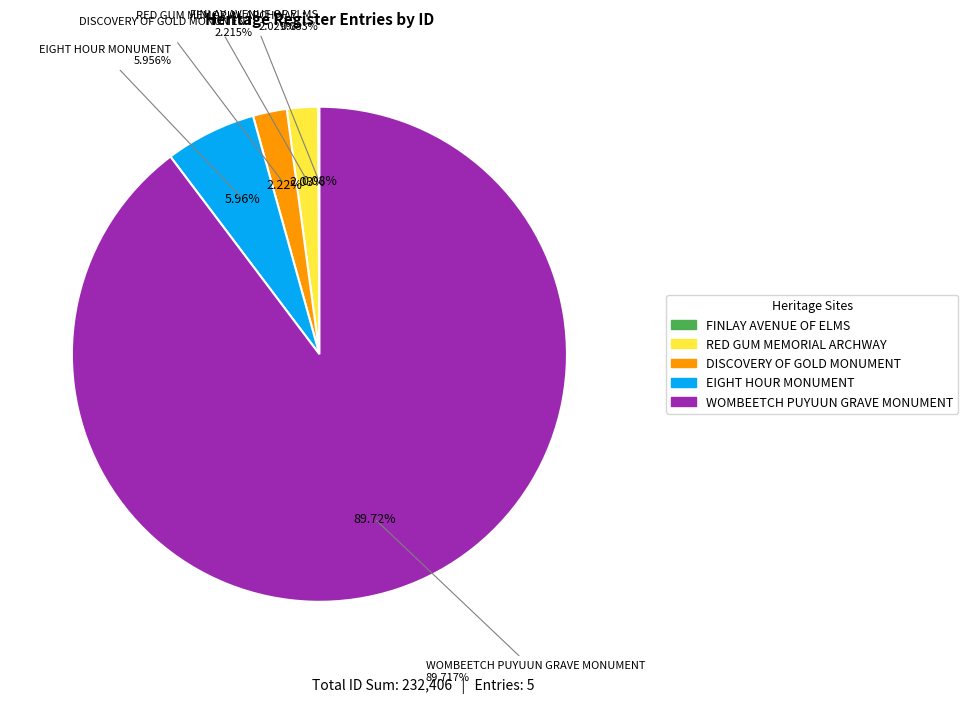

What percentage is the RED GUM MEMORIAL ARCHWAY slice, to the nearest percent?

2%